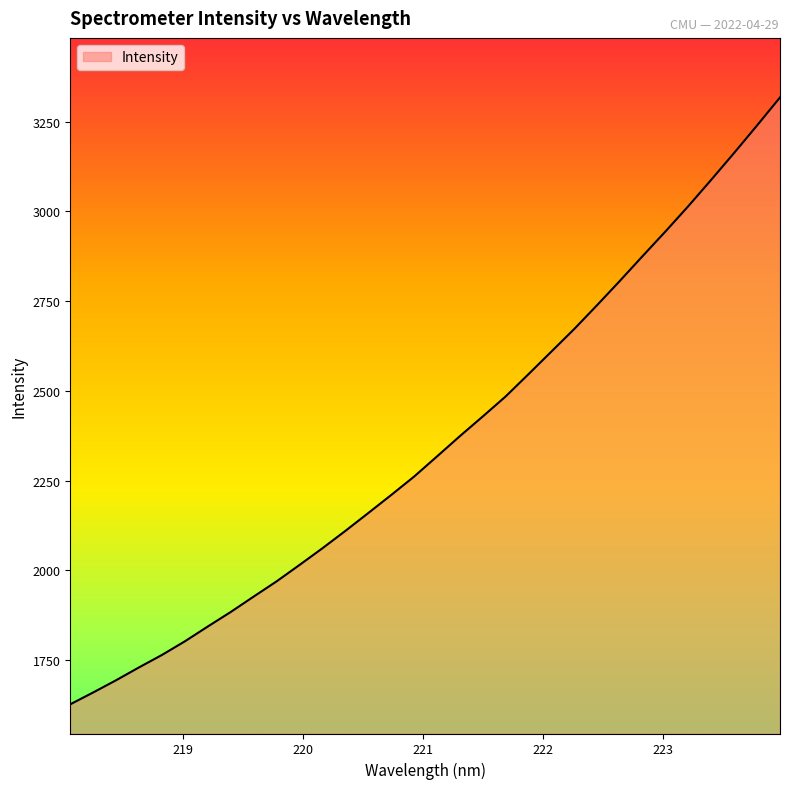

What is the sum of all values?

75346.9